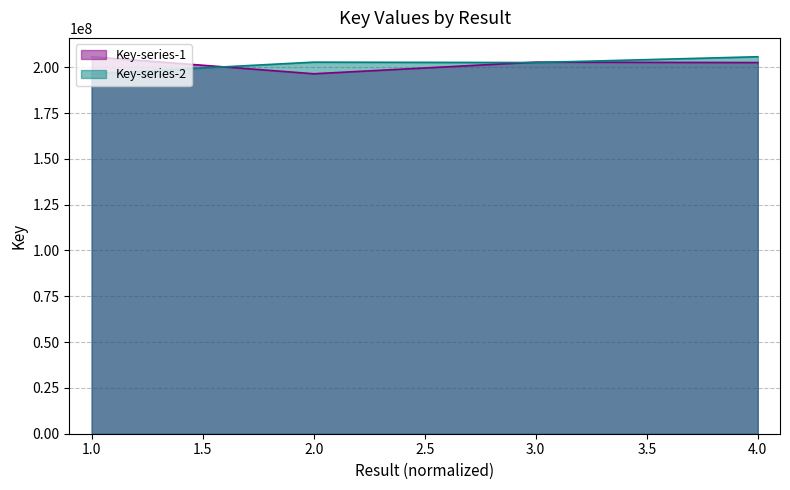

What is the sum of all Key-series-2 values?

807393931